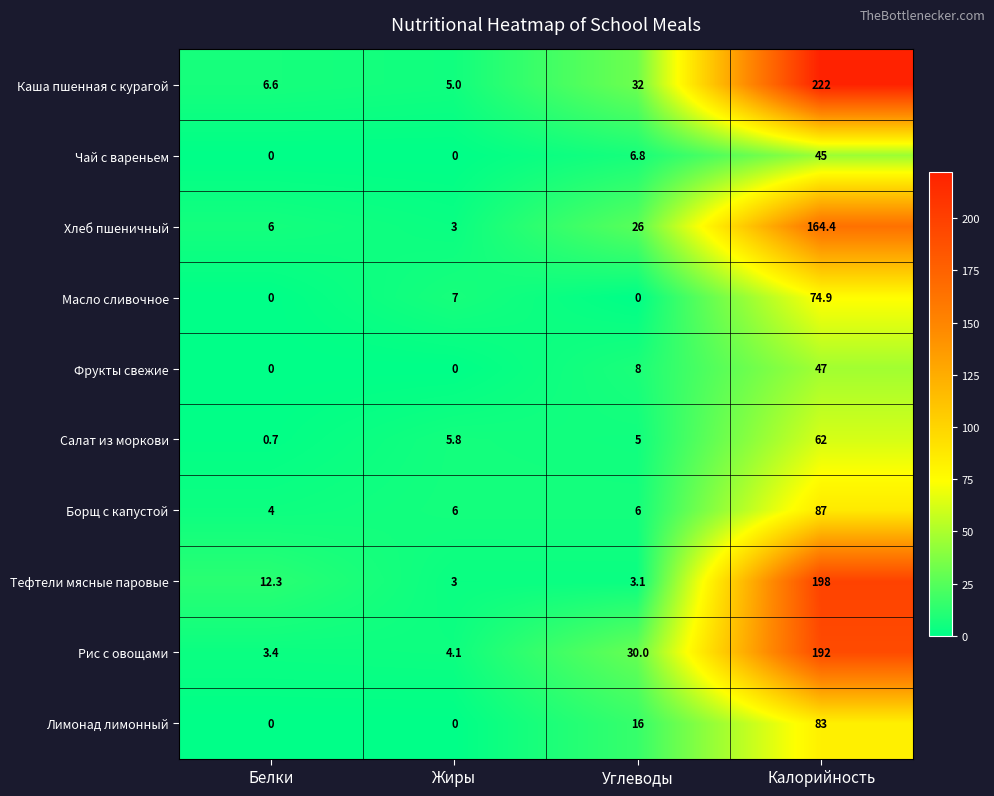

True or false: Тефтели мясные паровые has a value of 198.0 at Калорийность.

True